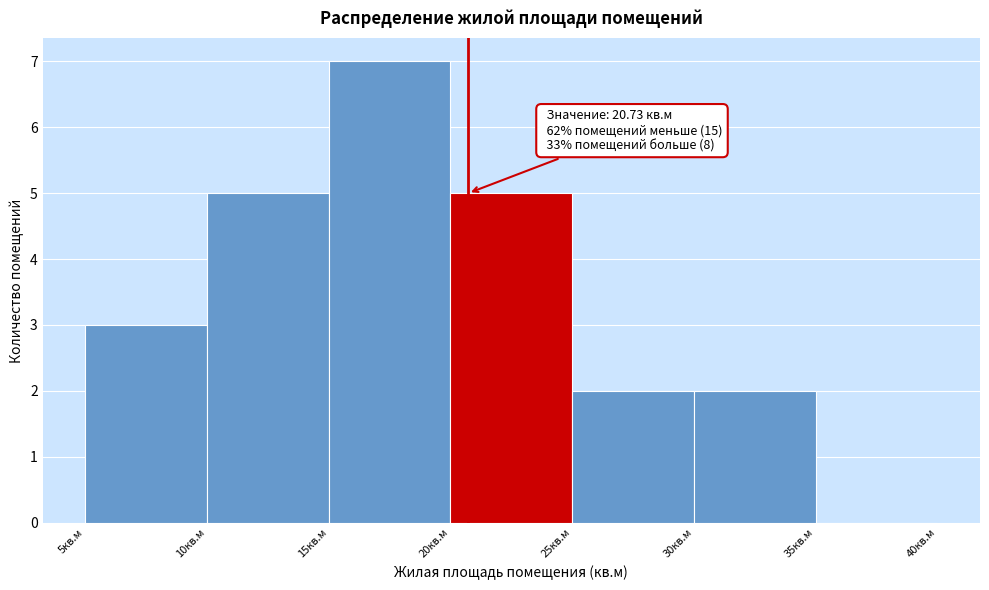

Which range on the x-axis has the tallest bar?

15 to 20